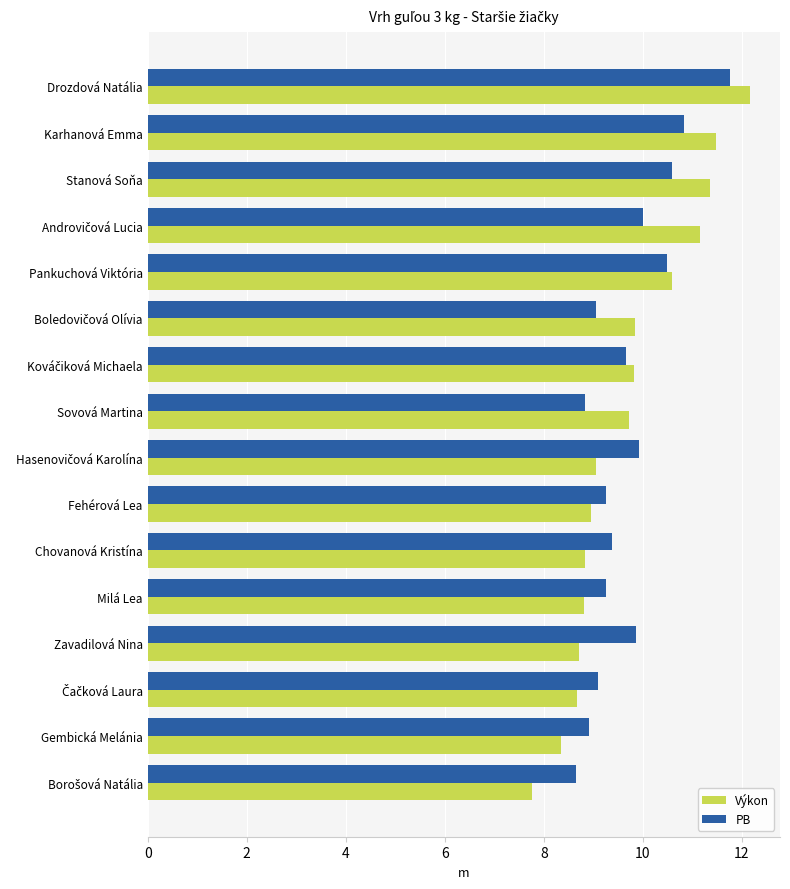

What value does the Výkon series have at Milá Lea?

8.8